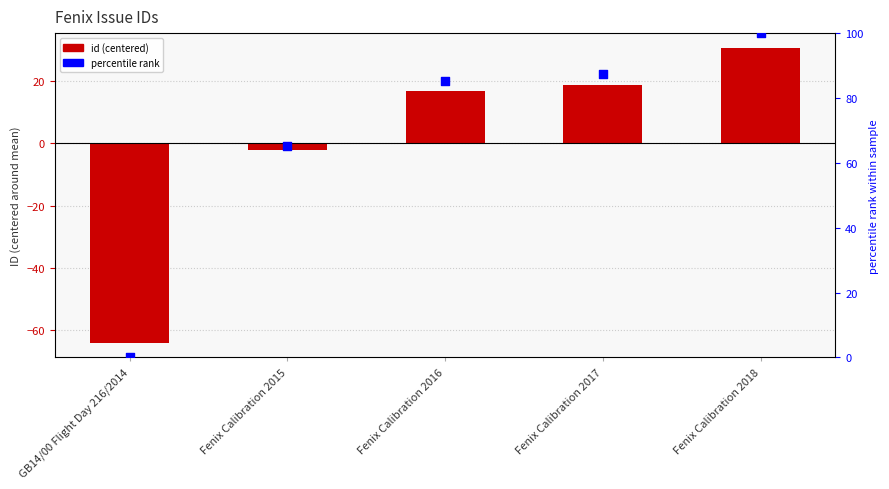

What are all the series names shown in the legend?

id (centered), percentile rank